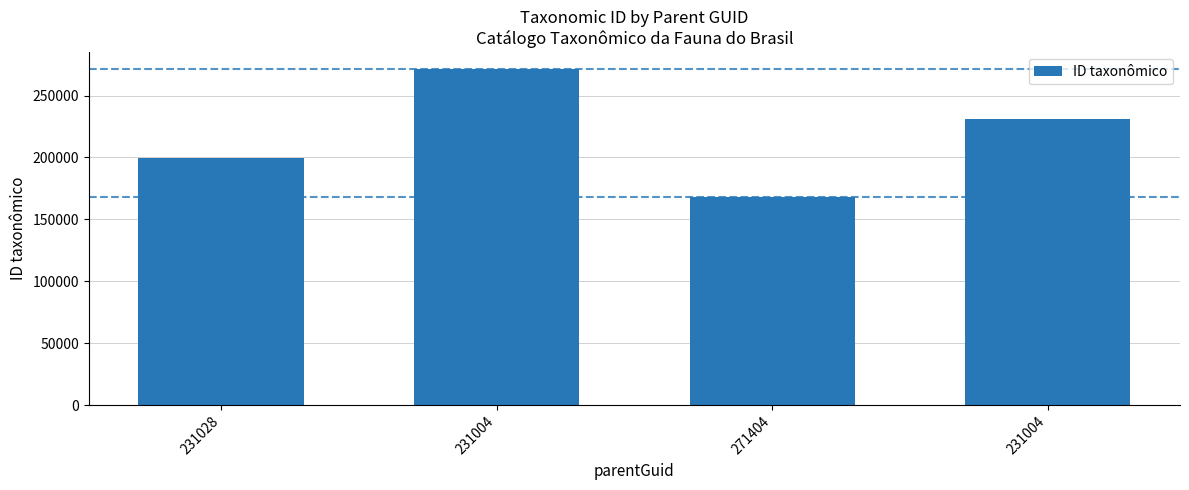

How many bars are there in total?

4